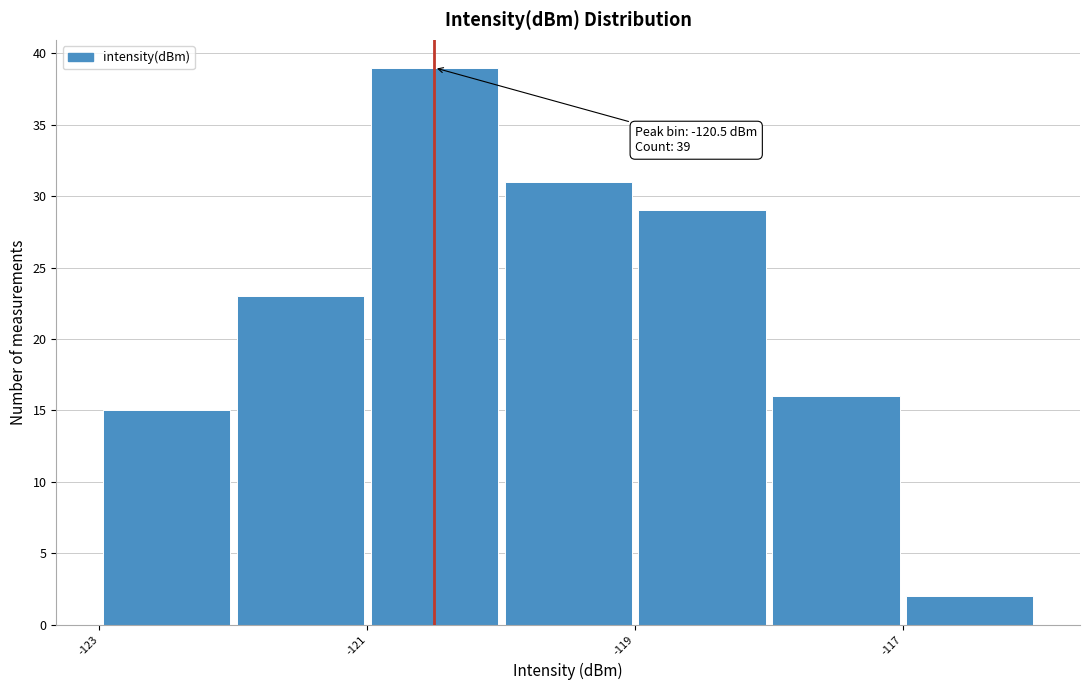

Over which range of the x-axis is the bar tallest?

-121 to -120